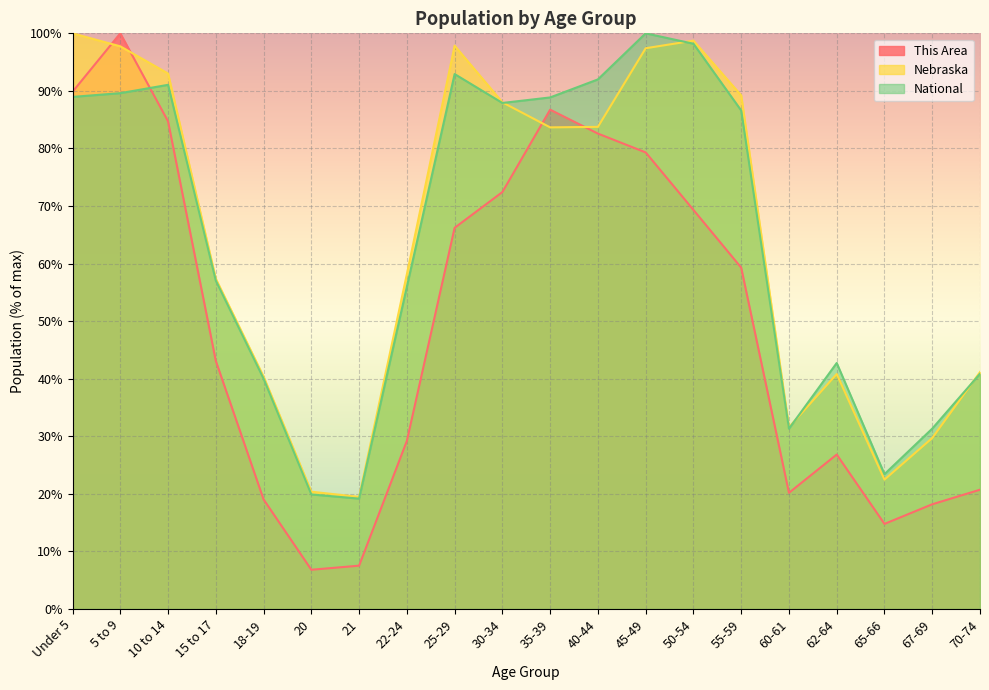

Which series changed the most between 25-29 and 55-59?

Nebraska